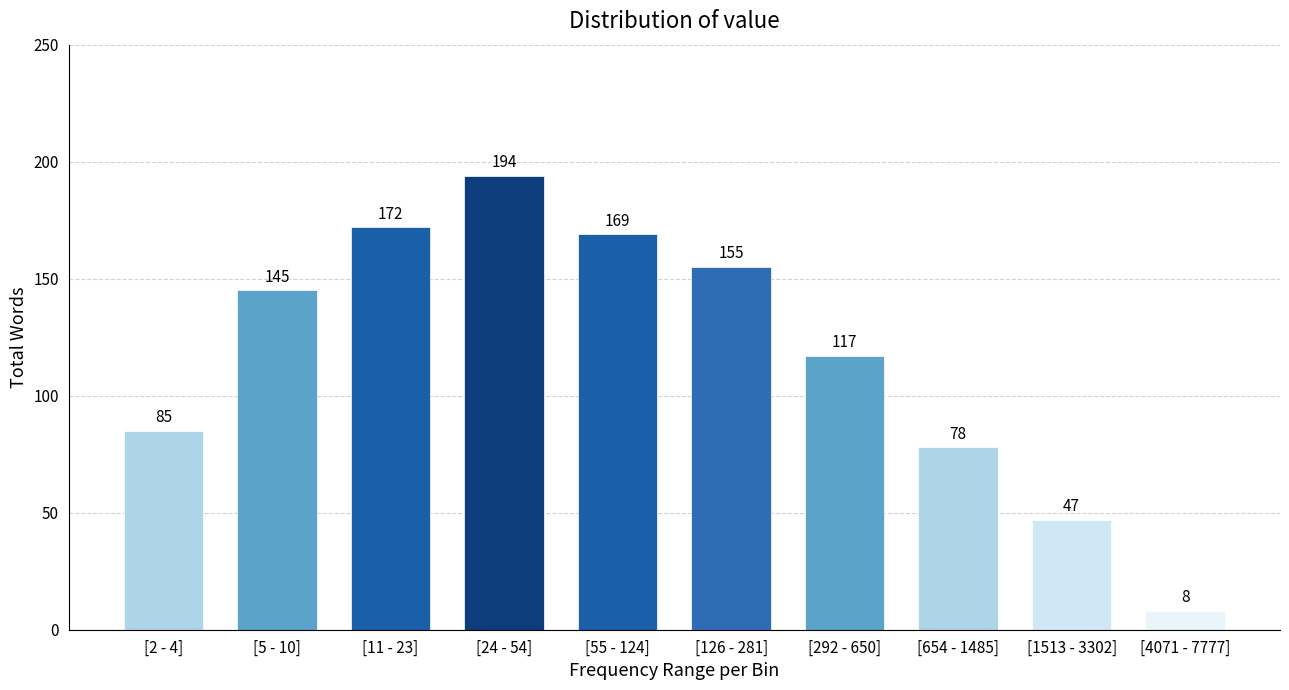

Reading right to left, transcribe all the data shown in this chart.

[4071 - 7777]=8	[1513 - 3302]=47	[654 - 1485]=78	[292 - 650]=117	[126 - 281]=155	[55 - 124]=169	[24 - 54]=194	[11 - 23]=172	[5 - 10]=145	[2 - 4]=85